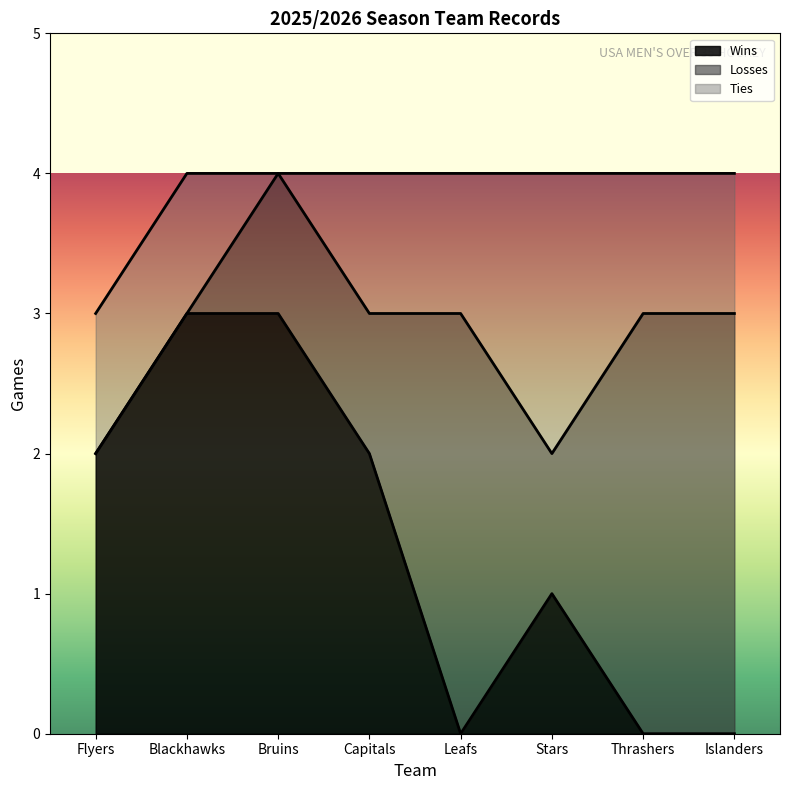

In Ties, how many points are higher than both neighbors (excluding endpoints)?

1